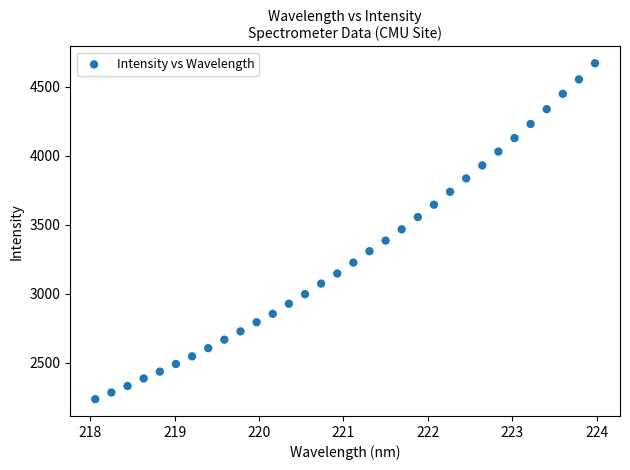

What is the range of X values (max minus min)?

5.9